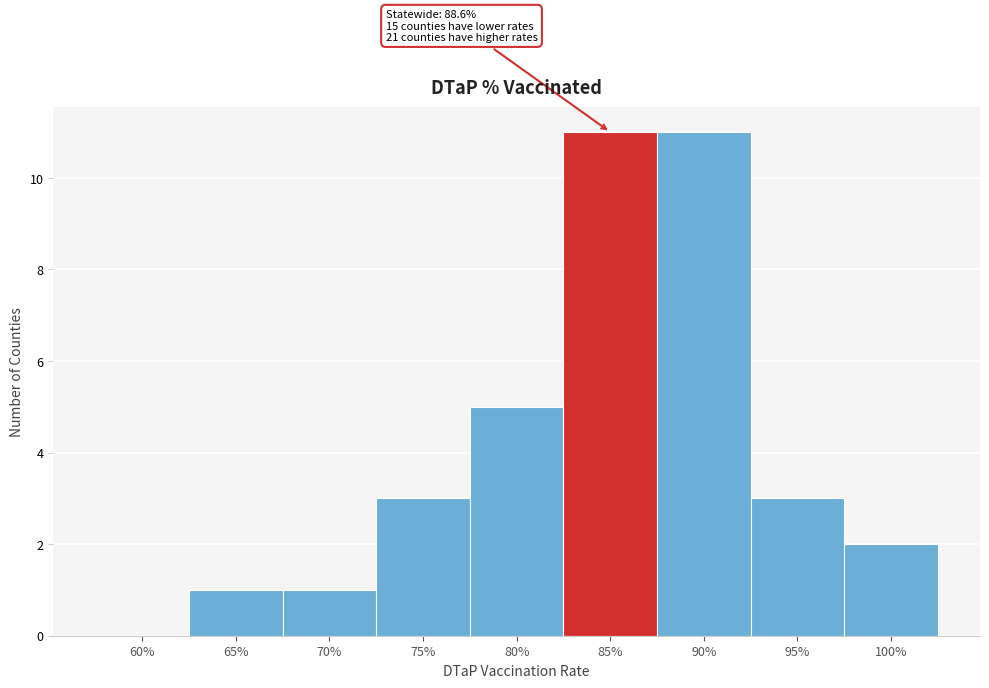

Reading right to left, what are all the values shown in this chart?

100%=2	95%=3	90%=11	85%=11	80%=5	75%=3	70%=1	65%=1	60%=0